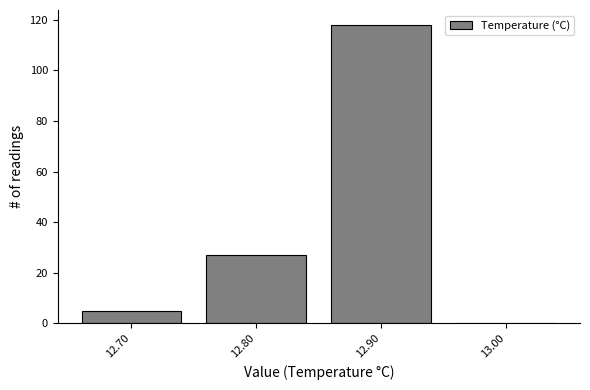

Reading left to right, transcribe this chart: for each bar, give the range it covers on the x-axis and its height. The values are not printed on the chart, so give them approximately, as read against the axis.

12.65 to 12.75: 6
12.75 to 12.85: 28
12.85 to 12.95: 118
12.95 to 13.05: 0